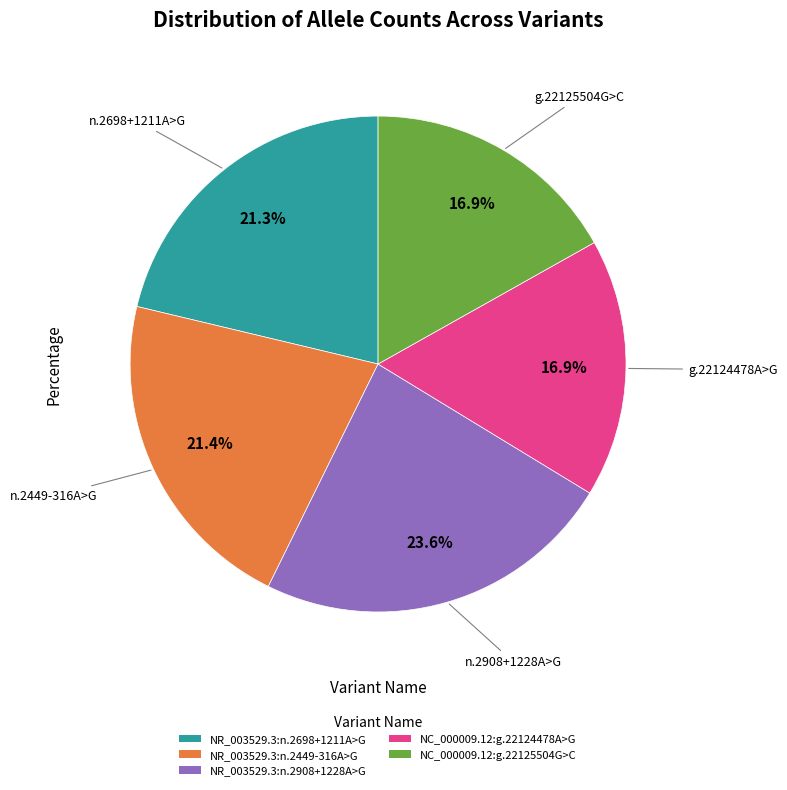

How many segments does this pie chart have?

5